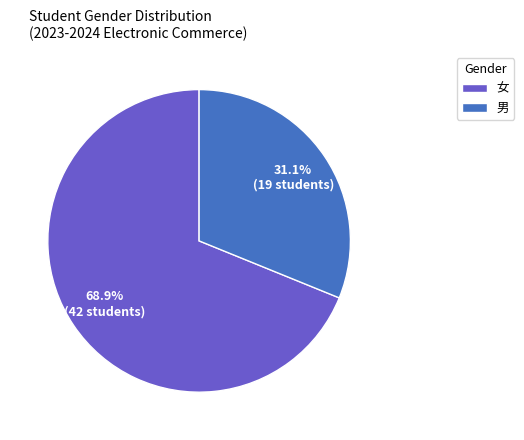

To the nearest percent, what is the combined percentage of 男 and 女?

100%